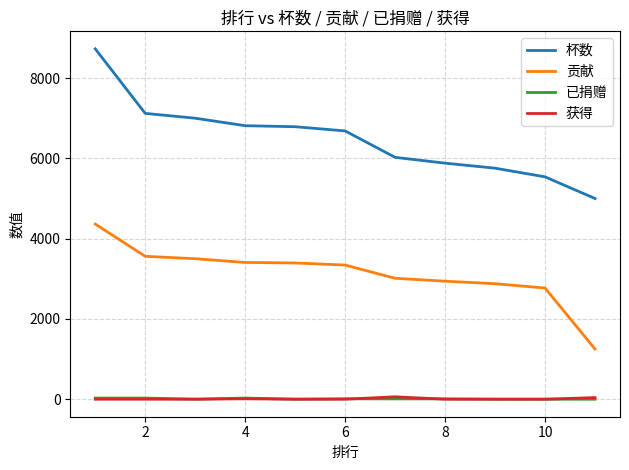

Is this an area chart (filled region under the line)?

No